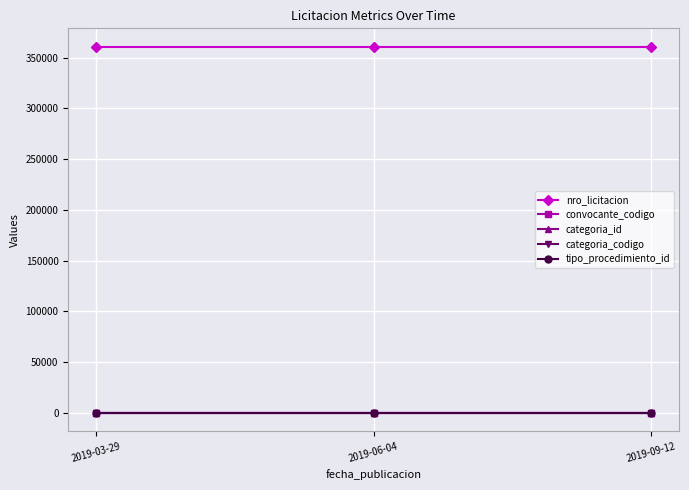

Is it true that categoria_codigo equals 2 at 2019-06-04?

True